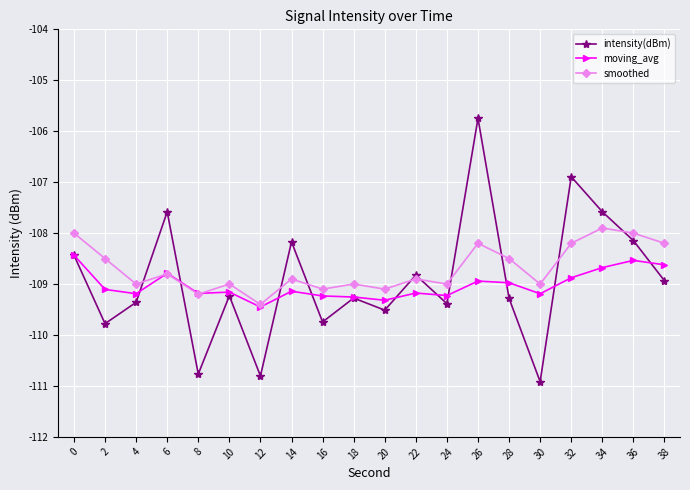

Count the number of categories in the chart.

20